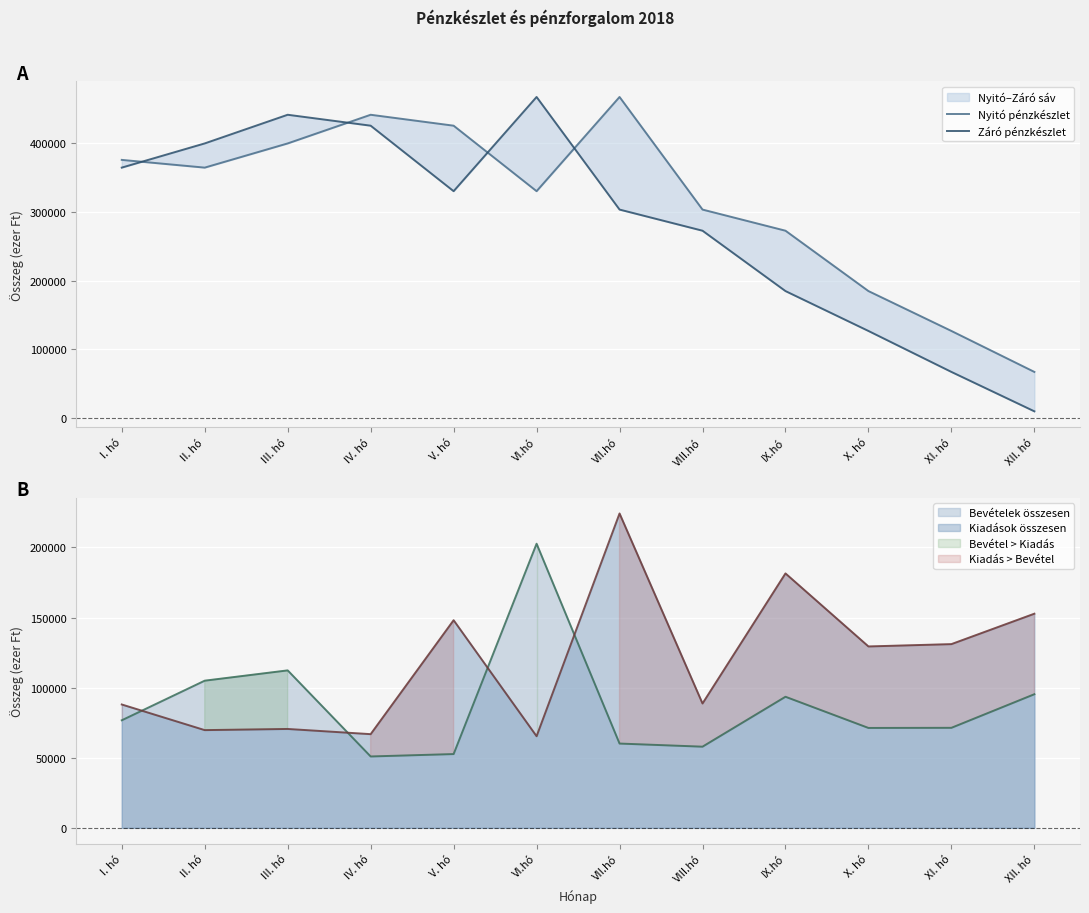

Which series ends up on top after the final intersection of Nyitó pénzkészlet and Záró pénzkészlet?

Nyitó pénzkészlet